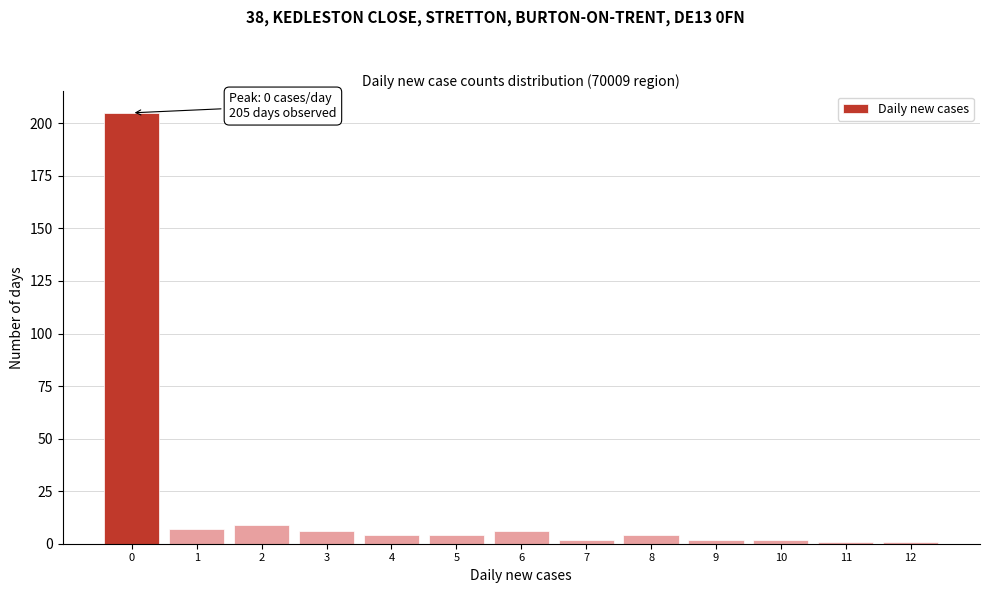

Reading left to right, what are all the values shown in this chart?

205	7	9	6	4	4	6	2	4	2	2	1	1